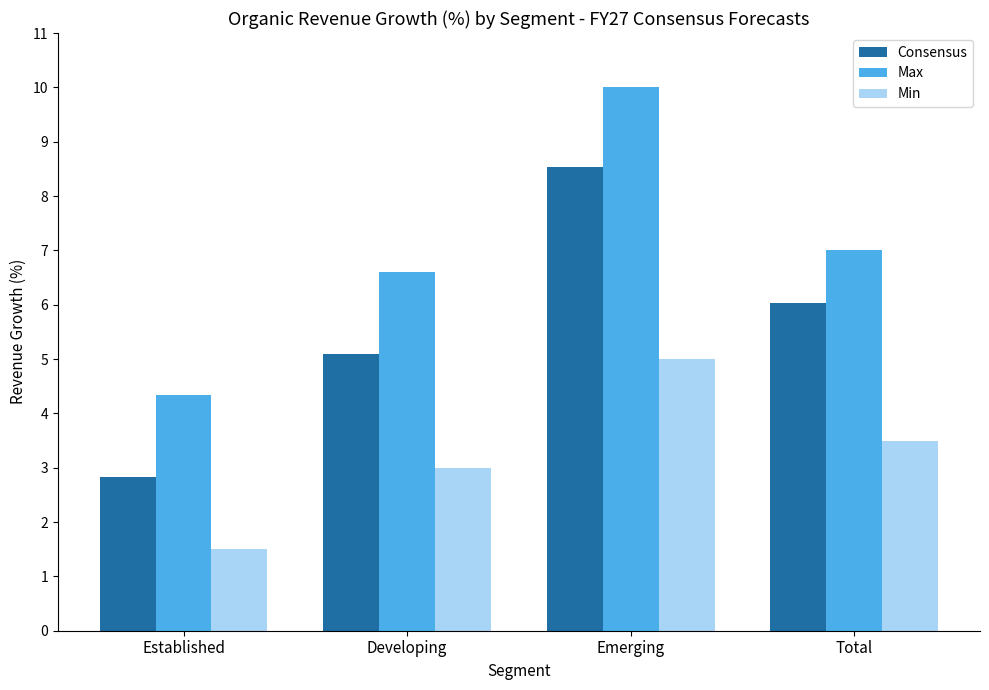

Which series has the widest spread of values?

Consensus